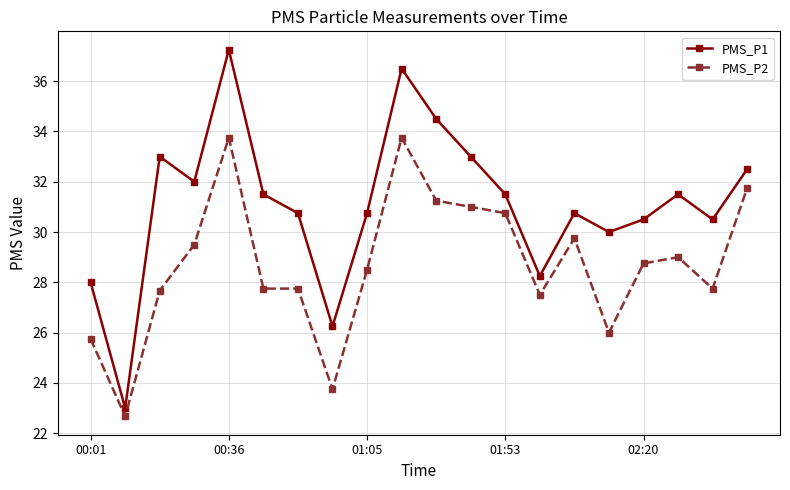

Rank the series by their average value, from highest to lowest.

PMS_P1, PMS_P2